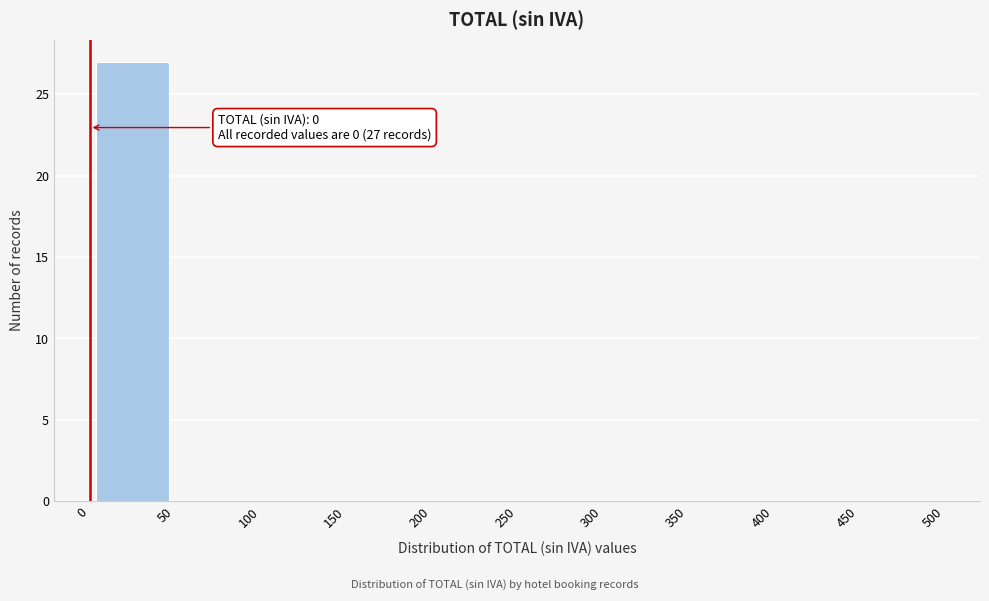

Over which range of the x-axis is the bar tallest?

0 to 50